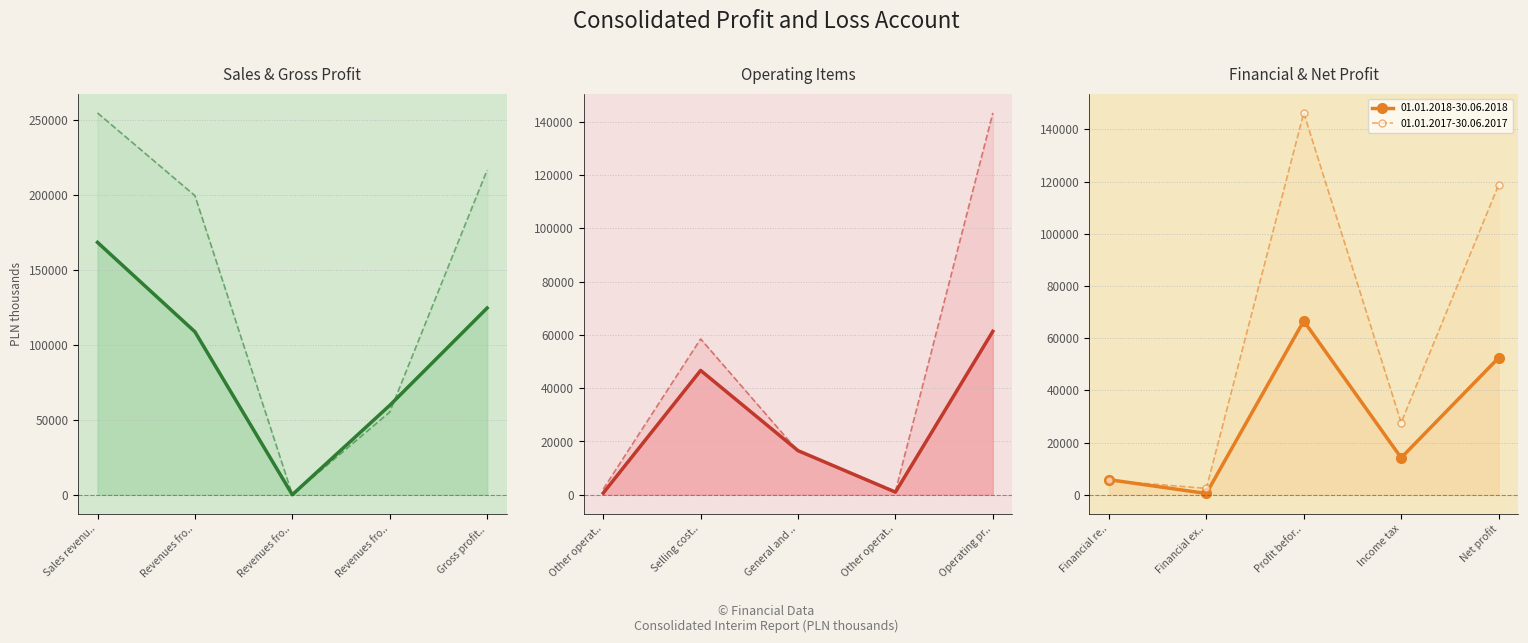

What is the label of the 5th point from the right?

Financial revenues